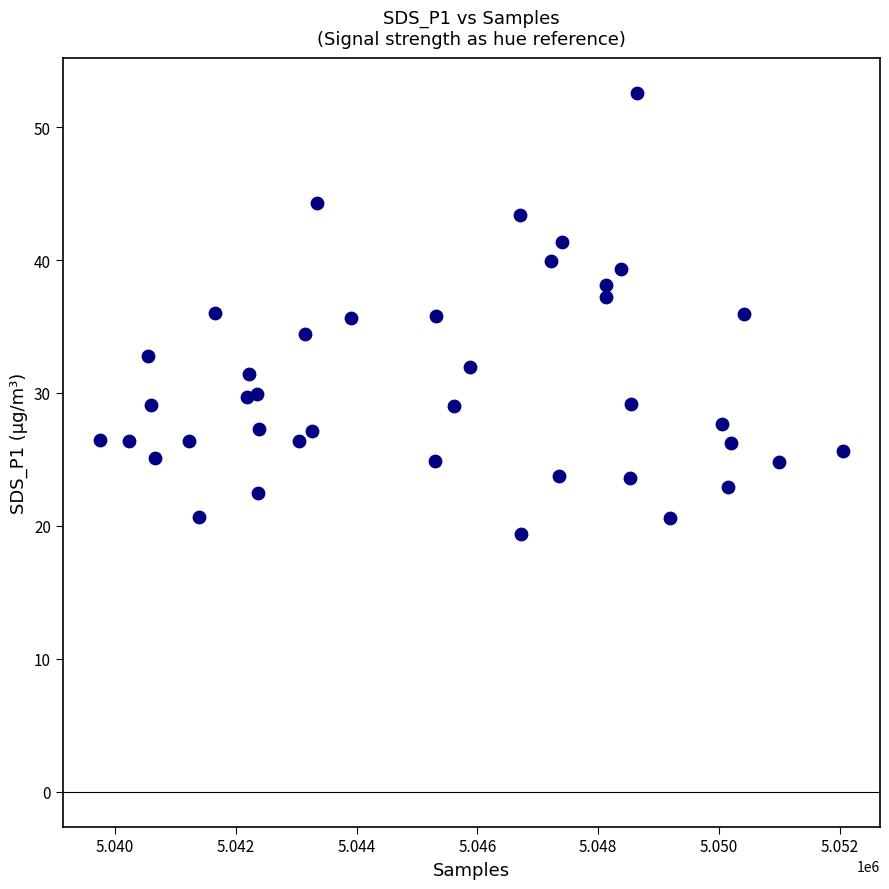

What is the range of Y values (max minus min)?

33.2